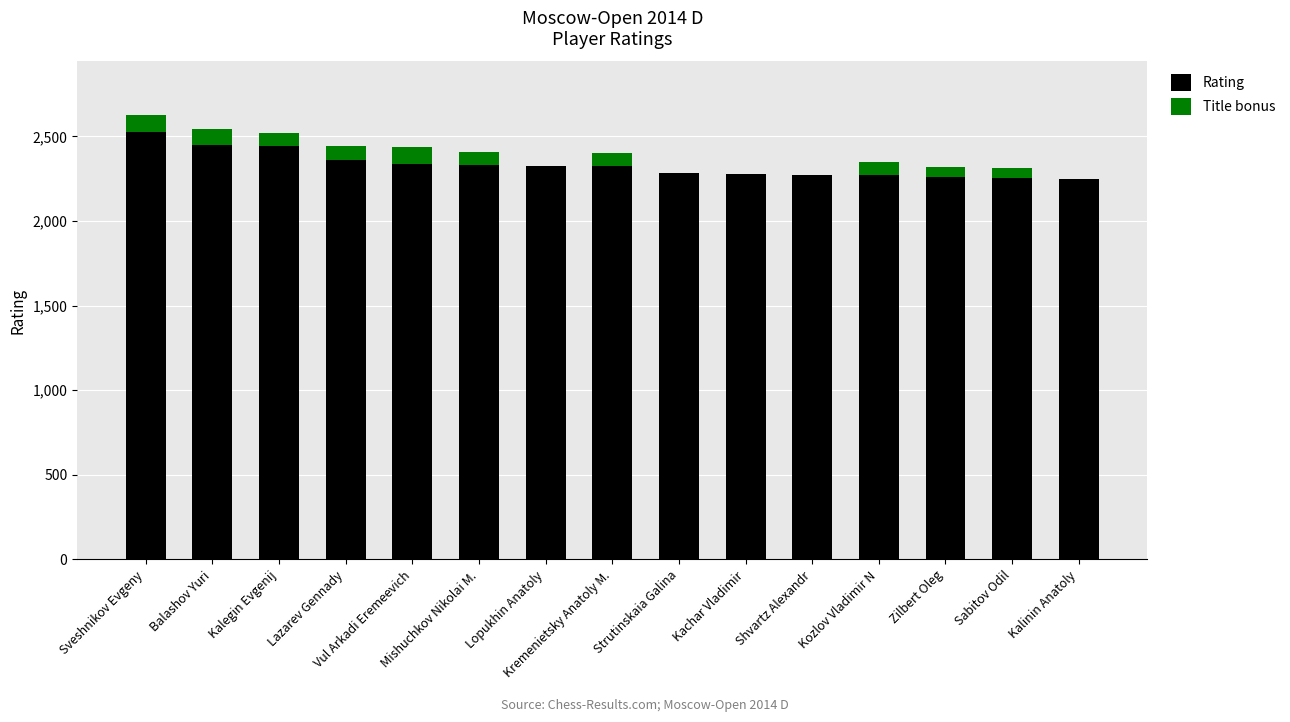

What is the highest value of the Rating series?

2528